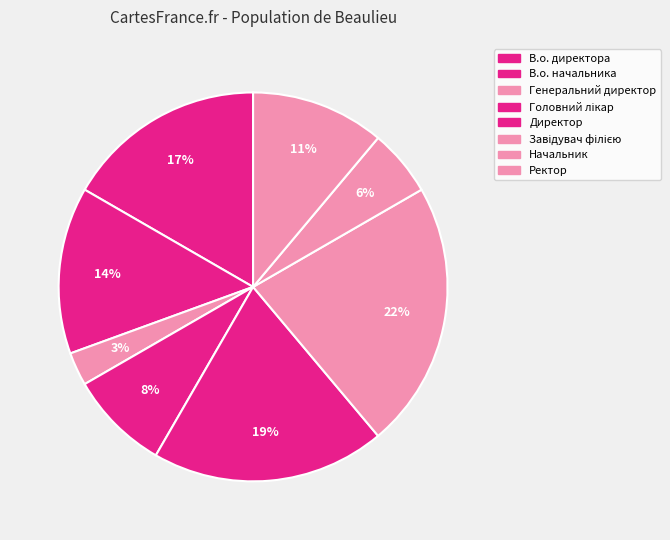

How many slices are in this pie chart?

8